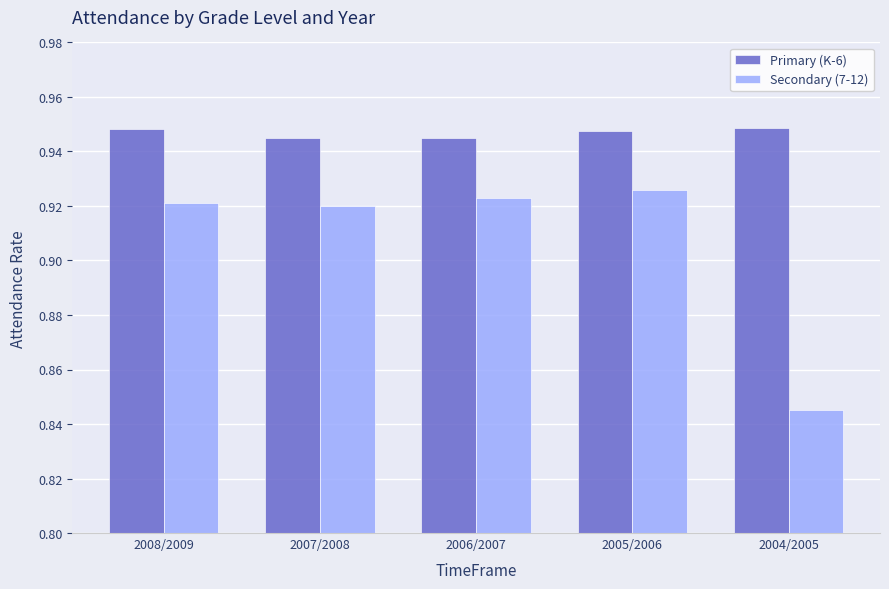

At how many categories does at least one series exceed 0?

5